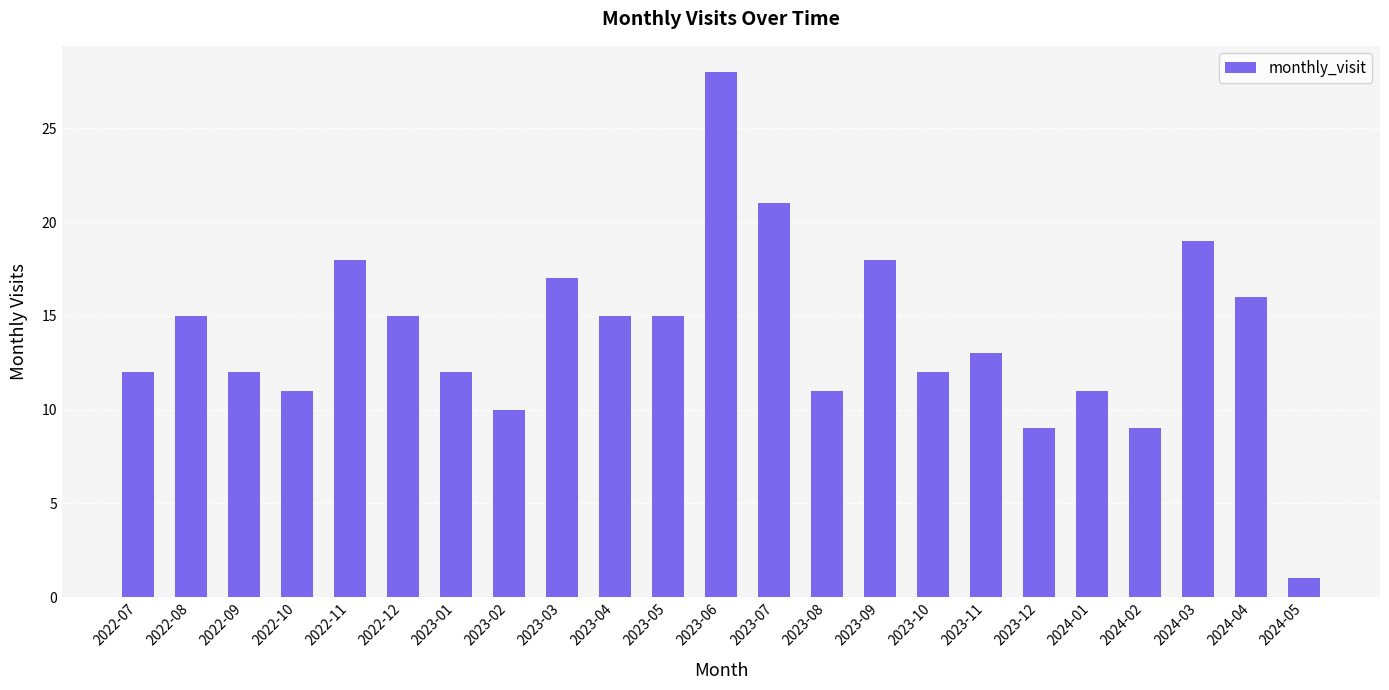

True or false: the data shows 4 at 2023-02.

False